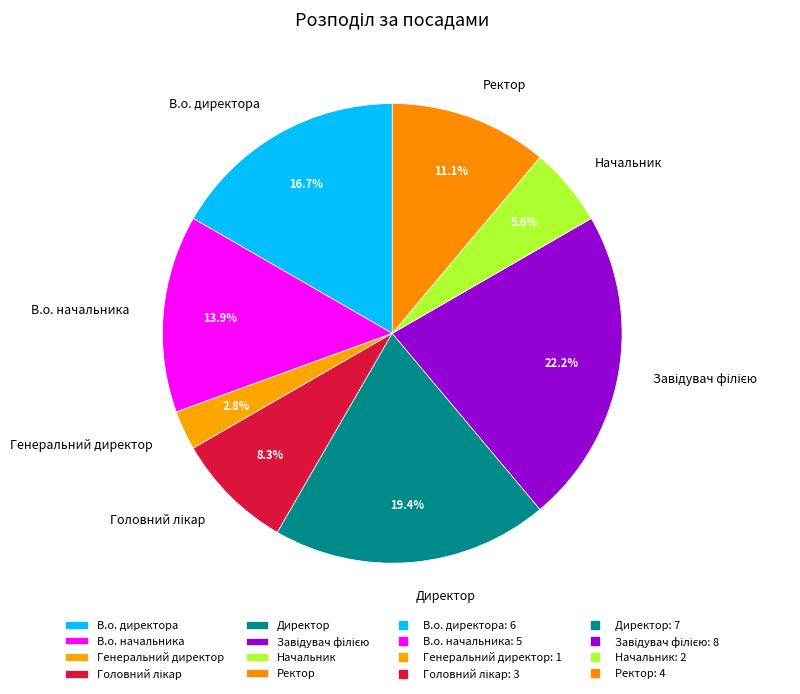

How many slices are in this pie chart?

8